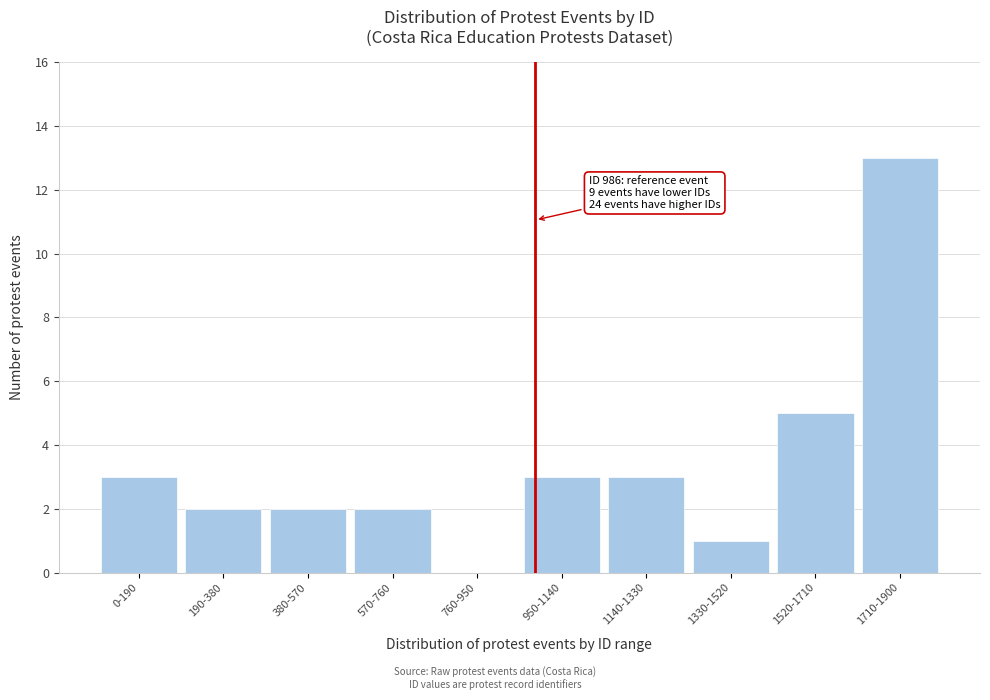

Reading left to right, transcribe all the data shown in this chart.

0-190=3	190-380=2	380-570=2	570-760=2	760-950=0	950-1140=3	1140-1330=3	1330-1520=1	1520-1710=5	1710-1900=13